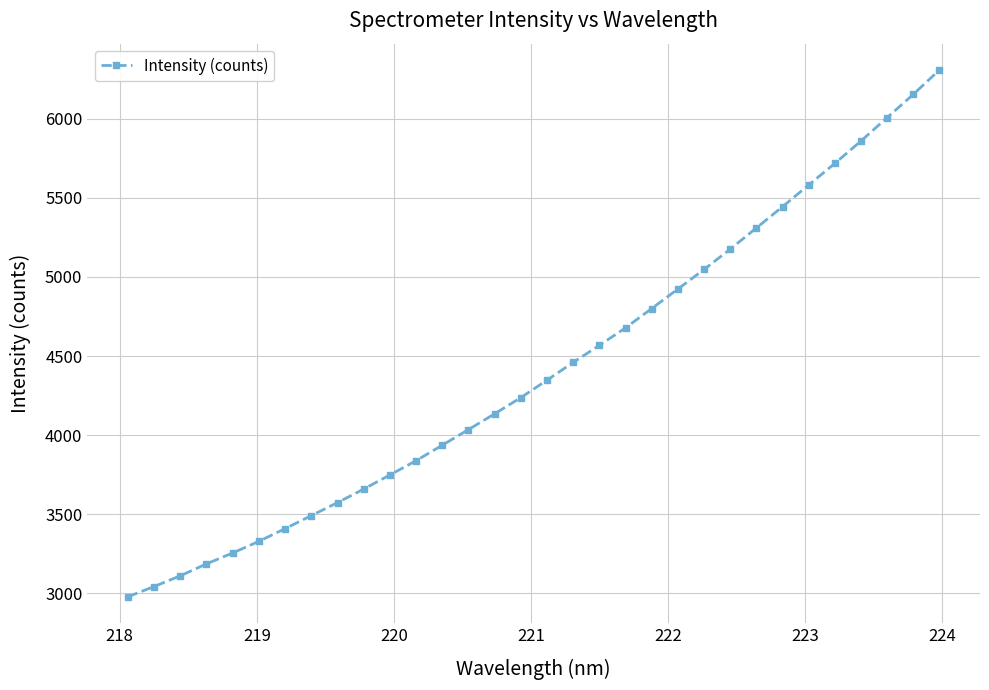

What is the value of the 25th point from the left?

5309.9